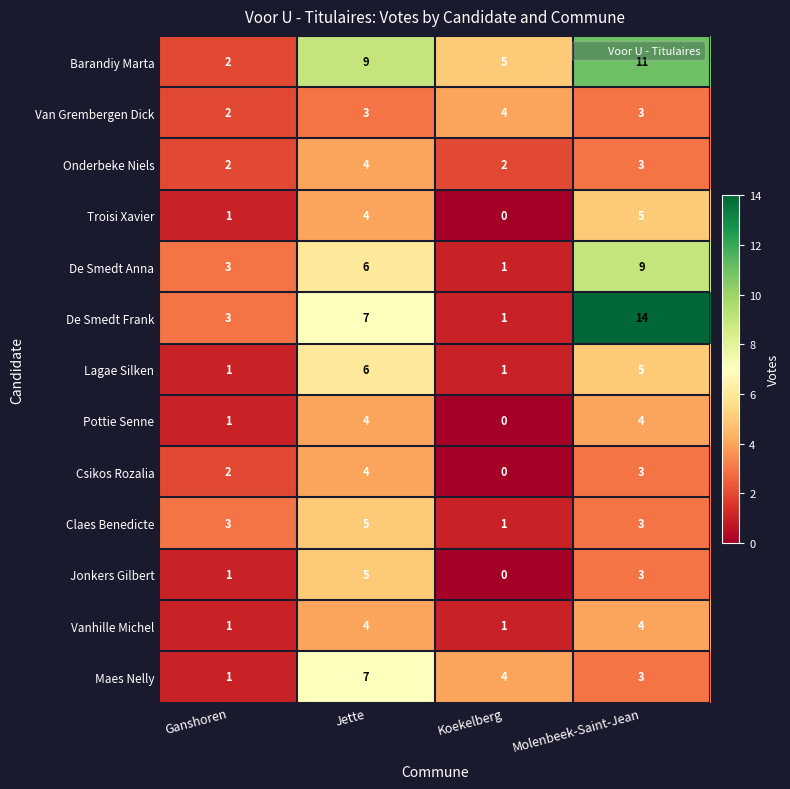

Where is Onderbeke Niels nearest to the value 3?

Molenbeek-Saint-Jean